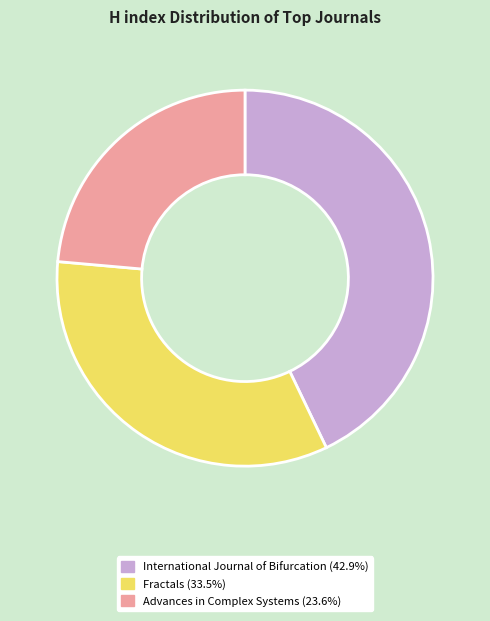

Rank the categories by value from highest to lowest.

International Journal of Bifurcation, Fractals, Advances in Complex Systems